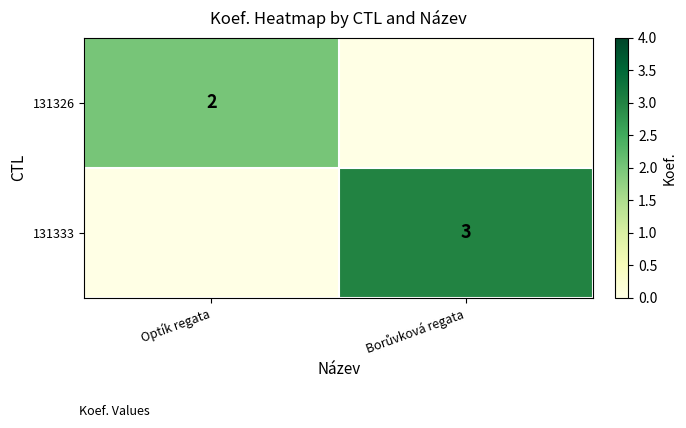

True or false: 131326 has a value of 3 at Optík regata.

False